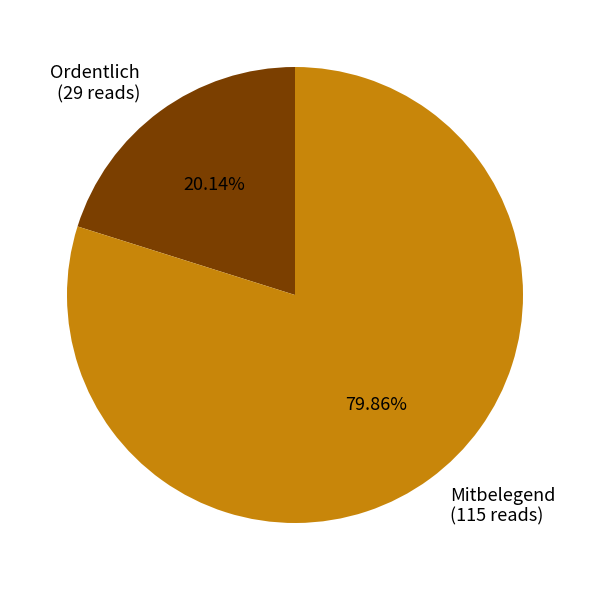

Is Mitbelegend the majority of the pie?

Yes